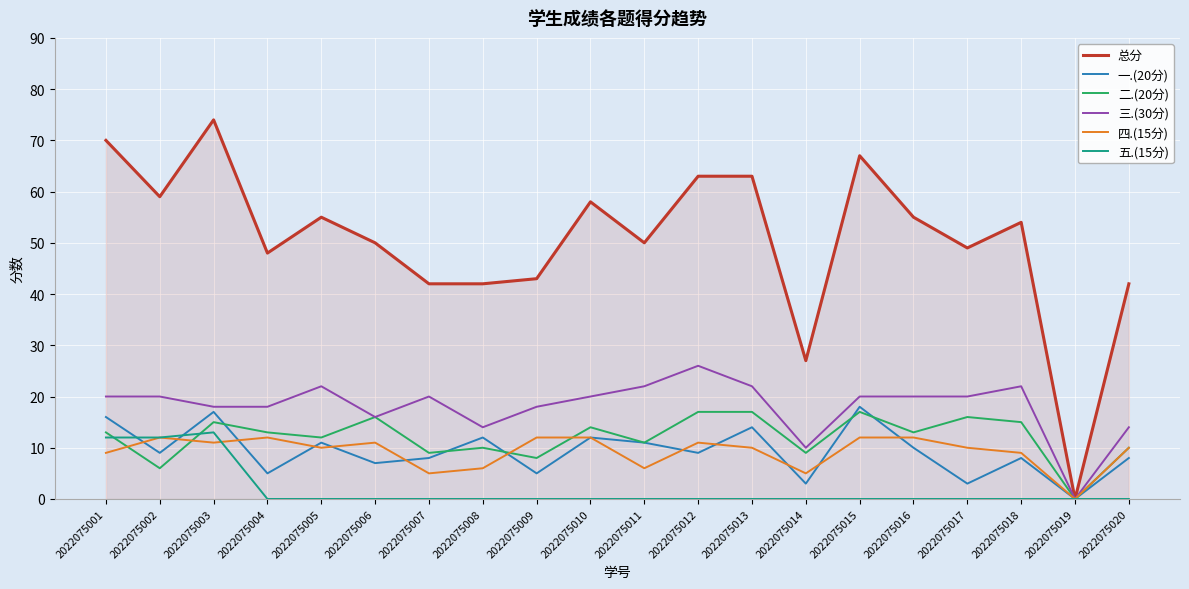

Is the value of 总分 at 2022075012 greater than the value of 五.(15分) at 2022075007?

Yes